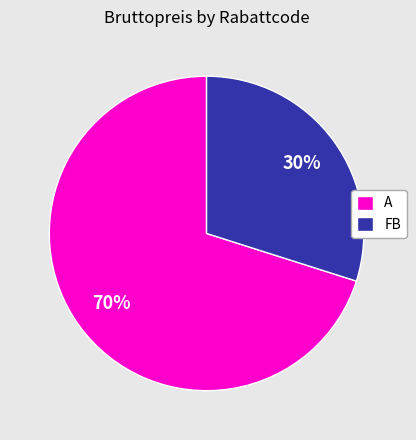

Which category has the biggest portion of the pie?

A